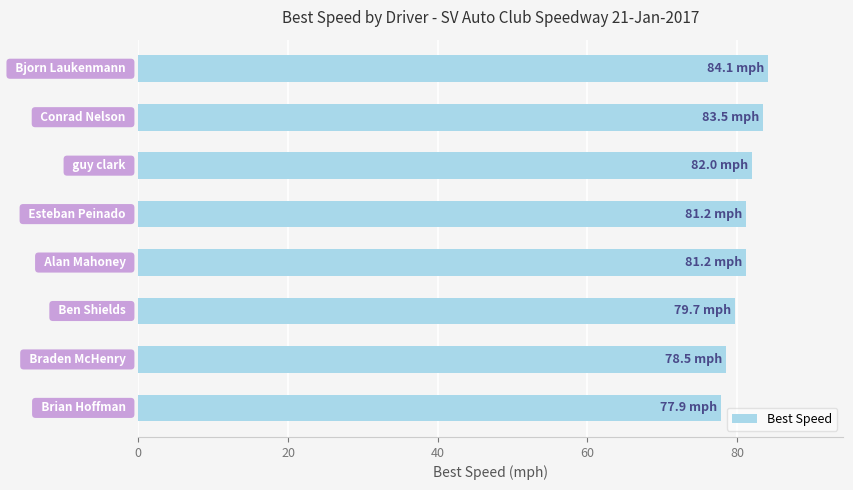

What is the value of the 1st bar from the top?

84.1